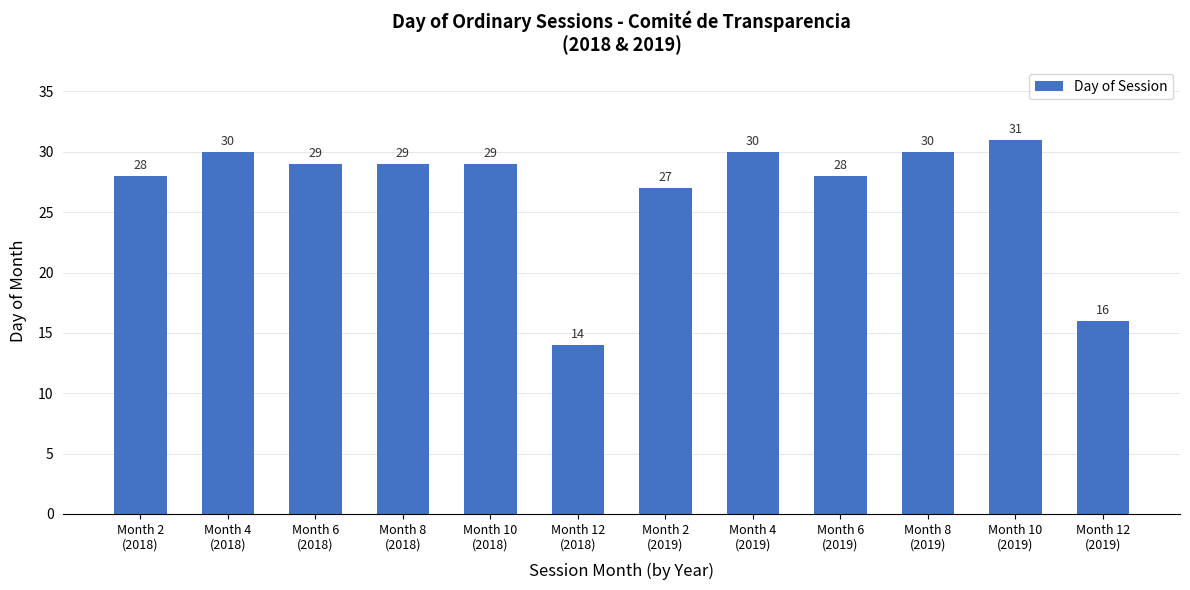

Read the value at Month 10
(2018).

29